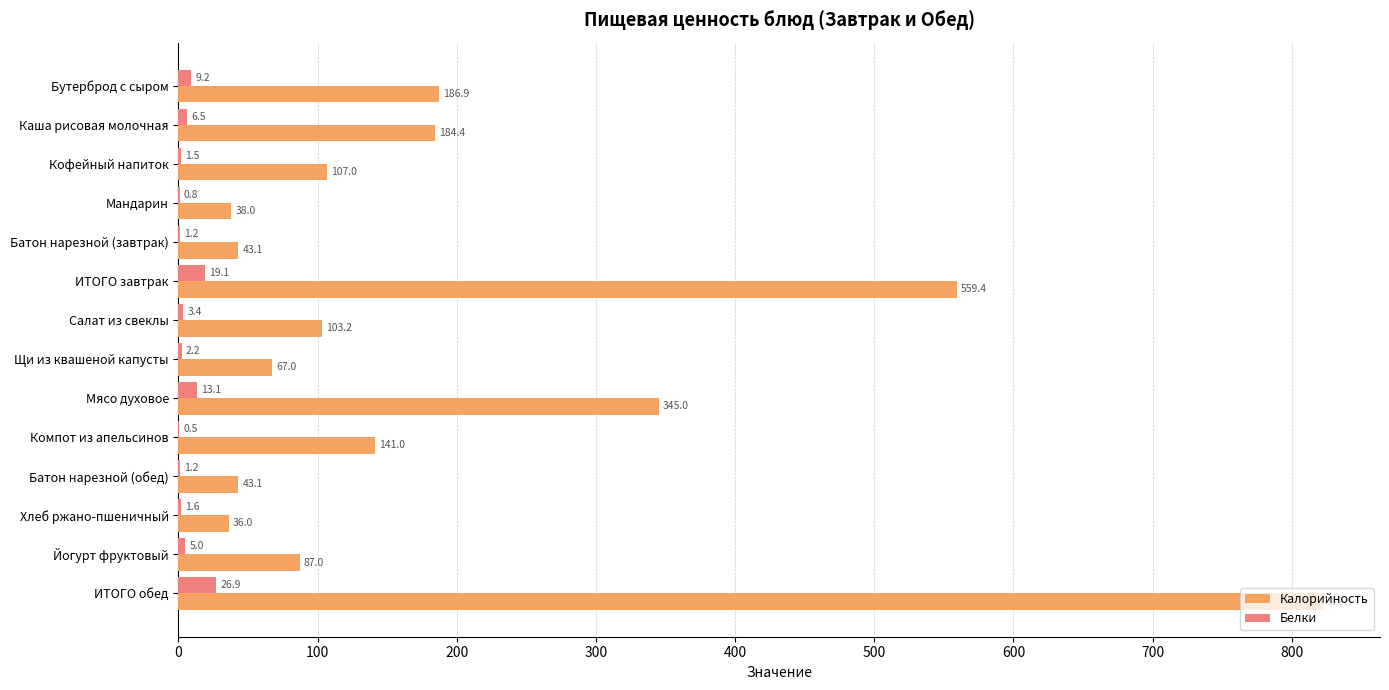

What is the approximate value of Белки at Мясо духовое?

13.1